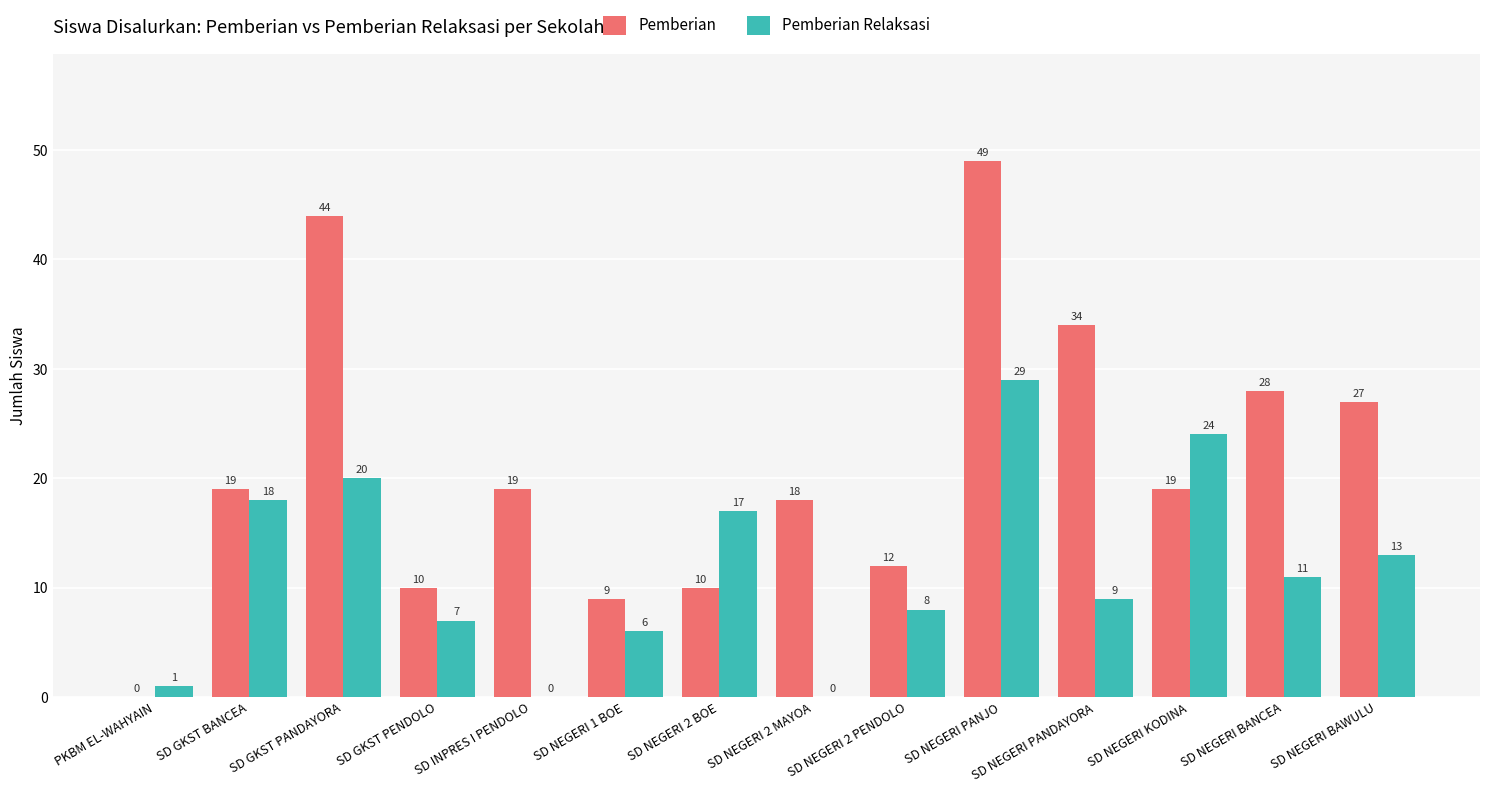

What is the sum of the Pemberian values at SD INPRES I PENDOLO and SD NEGERI KODINA?

38